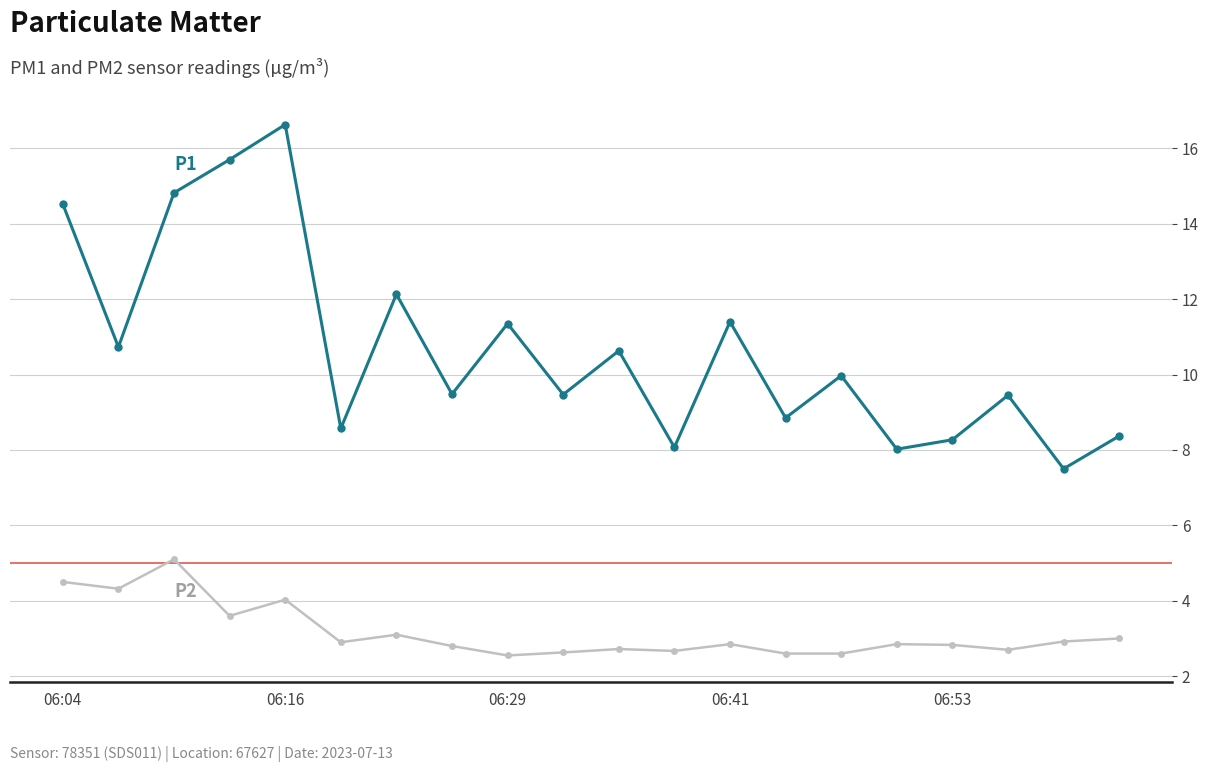

What is the greatest value displayed?

16.6